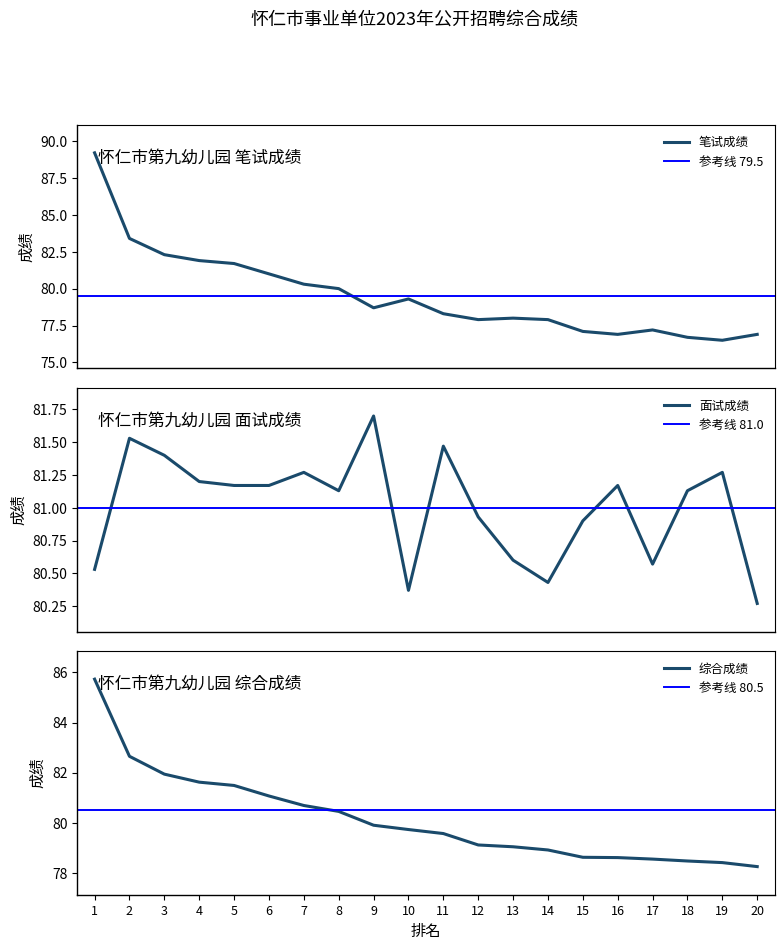

Where do 笔试成绩 and 面试成绩 first cross each other?

5 and 6